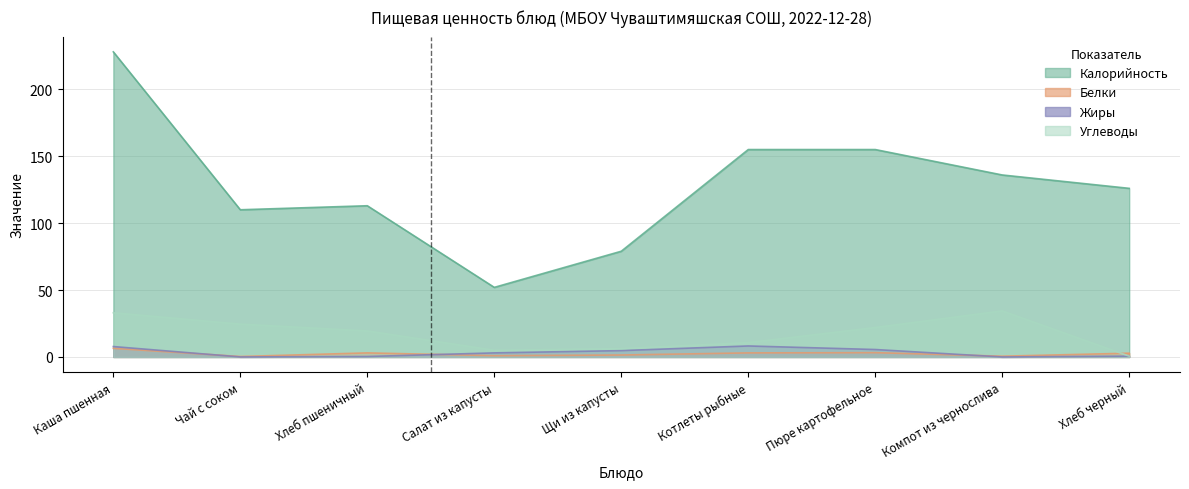

Which series ends up on top after the final intersection of Белки and Жиры?

Белки